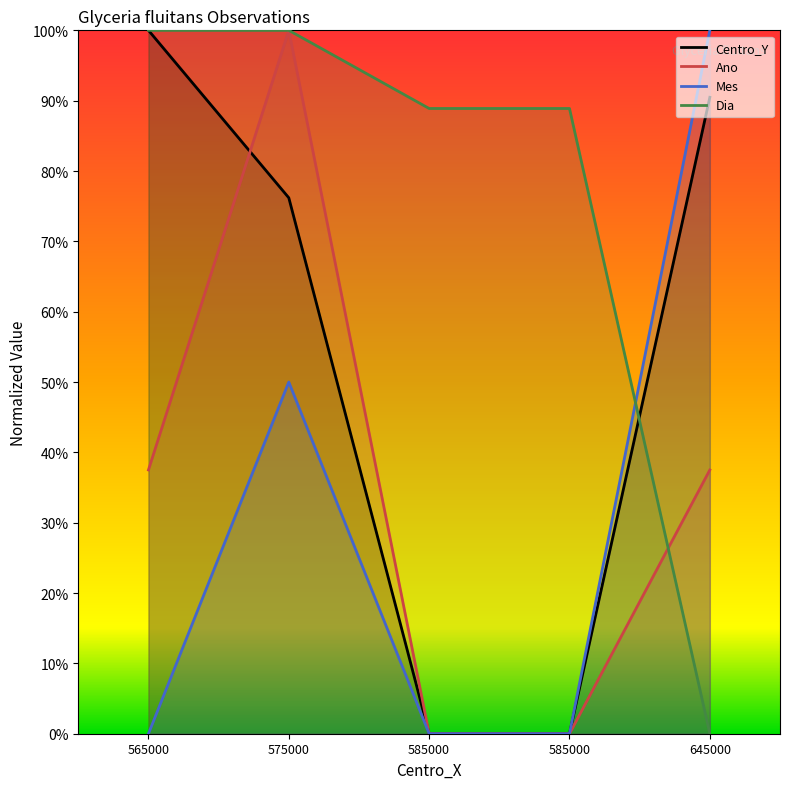

What is the sum of all Dia values?

3.8